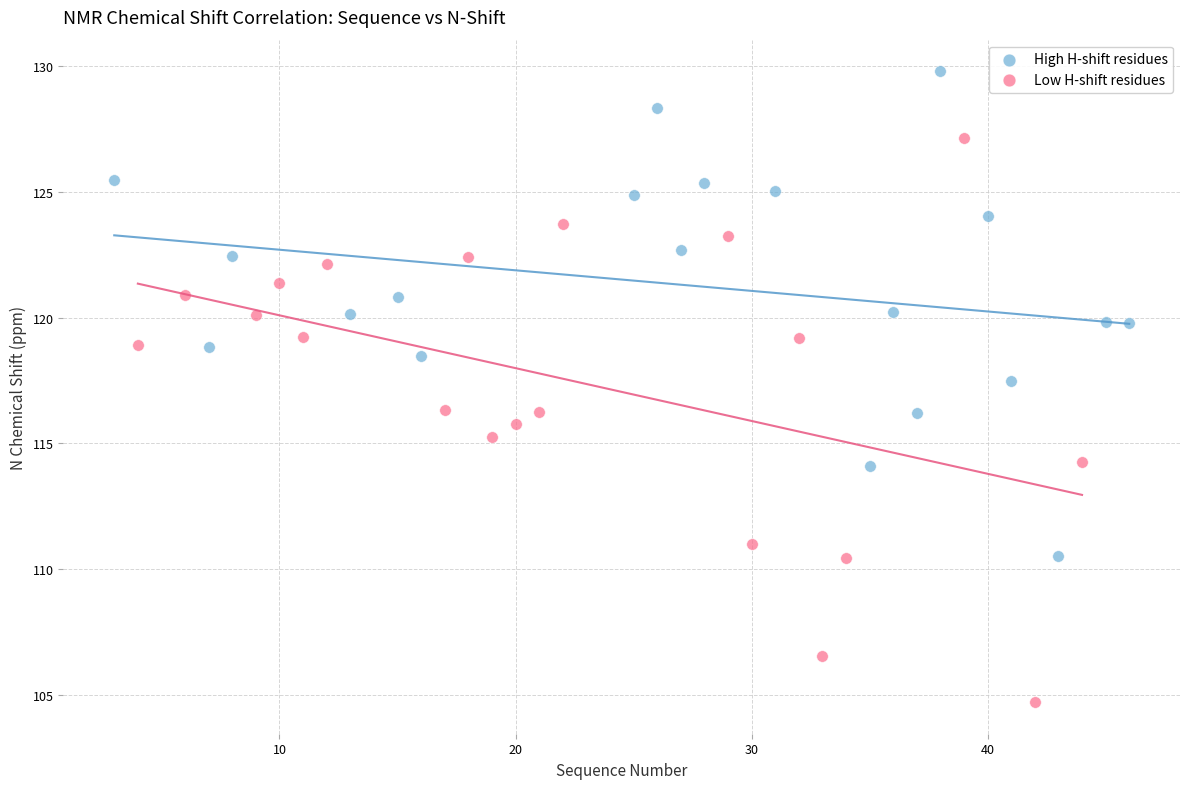

Which series has the widest spread of Y values?

Low H-shift residues